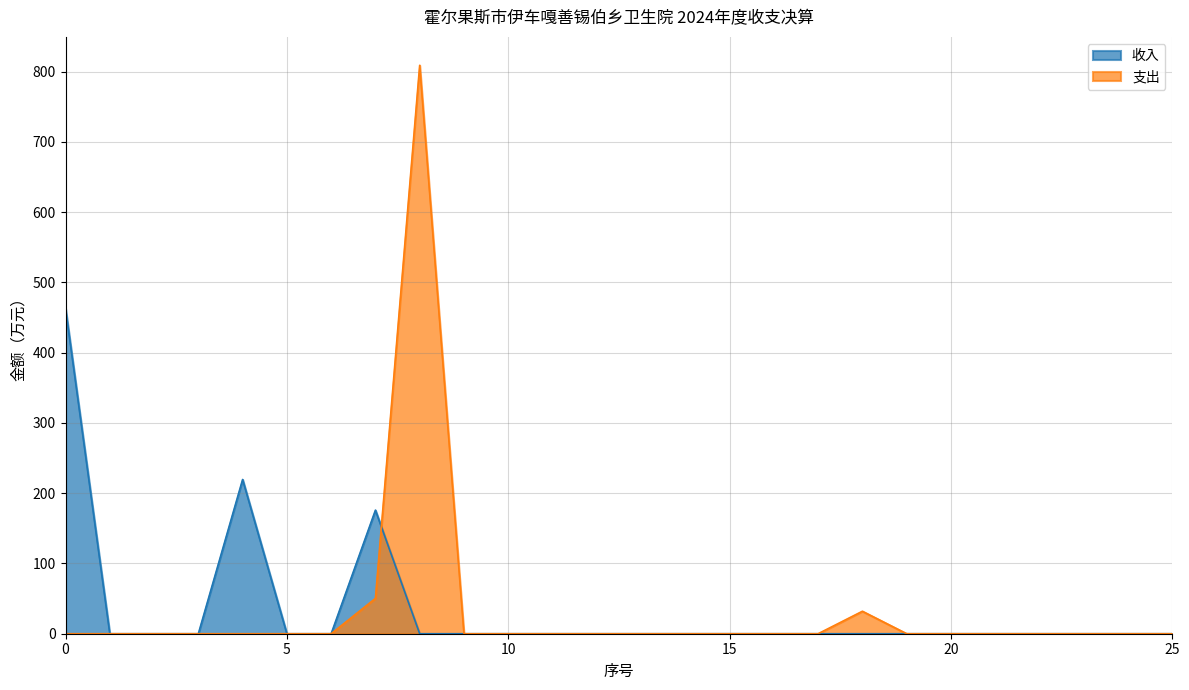

List the series in order of their peak value, highest first.

支出, 收入